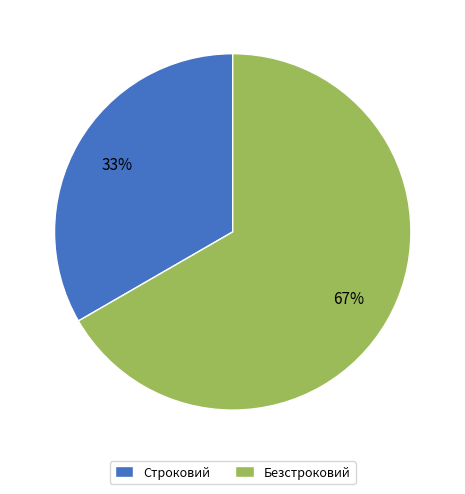

What is the largest slice in the pie chart?

Безстроковий